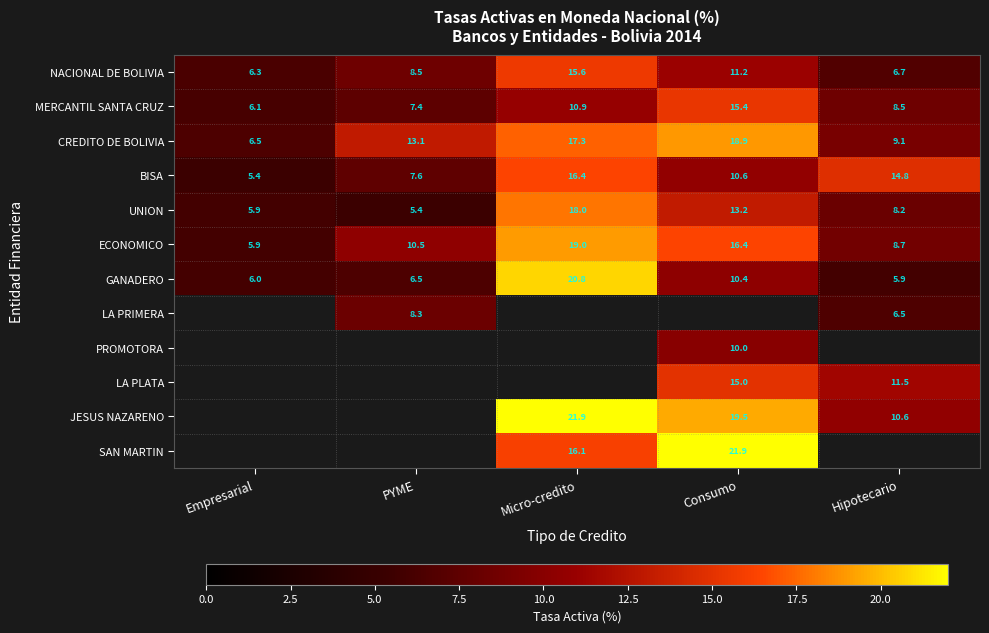

Which label corresponds to the smallest value in the chart?

Empresarial